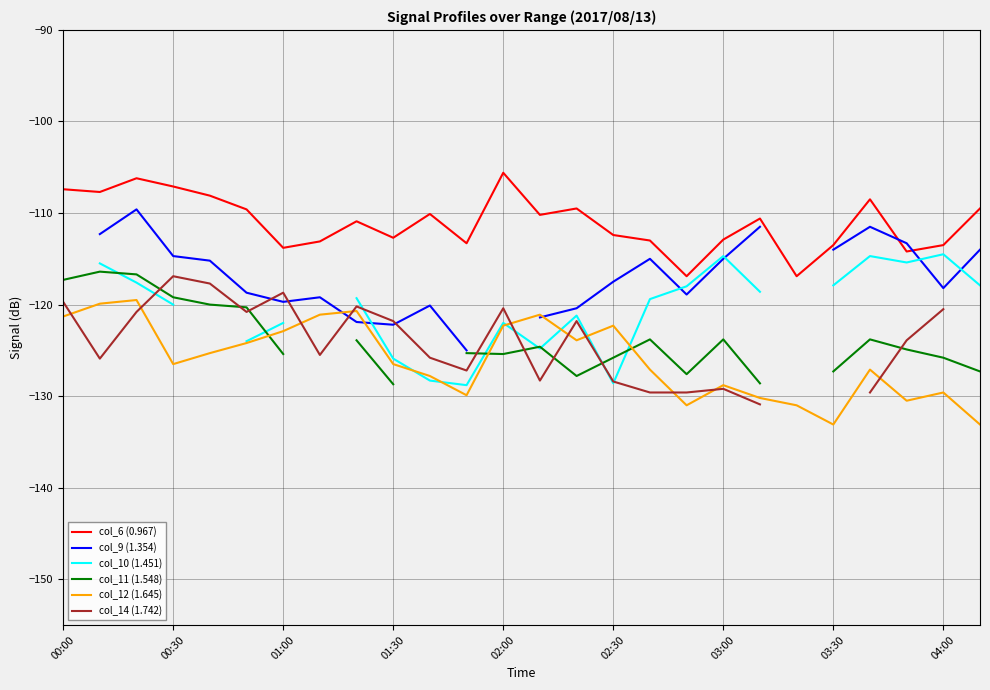

How many lines are shown in the chart?

6